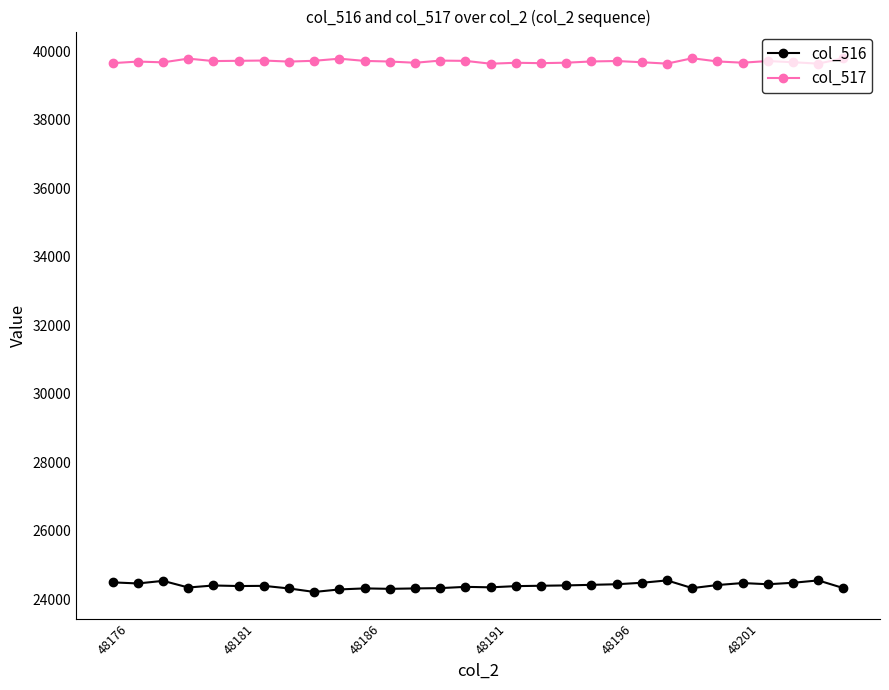

What is the difference between the maximum and minimum values in the col_517 series?

160